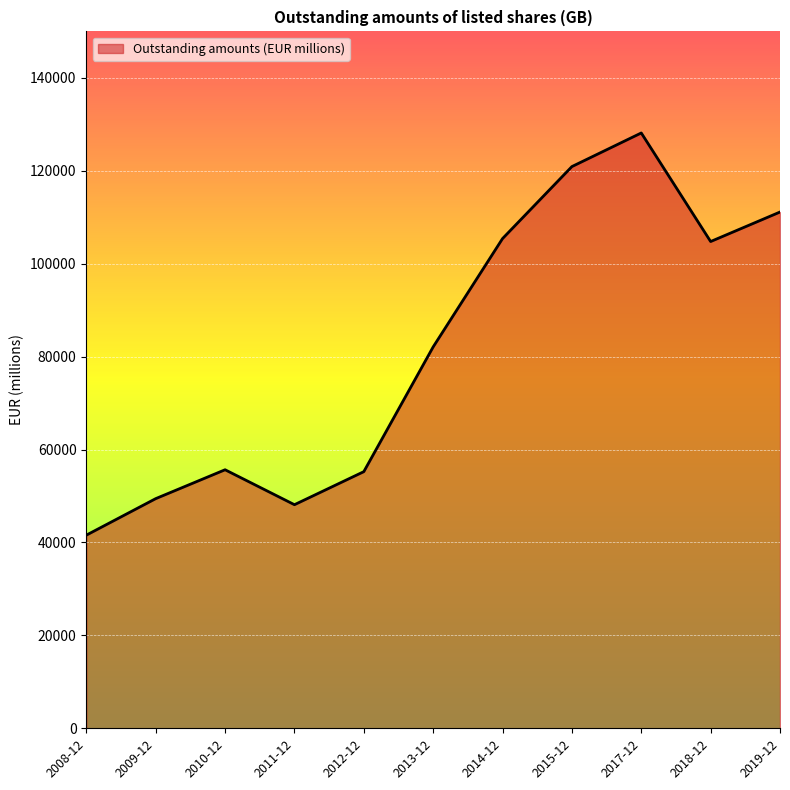

What is the sum of all values?

902453.5